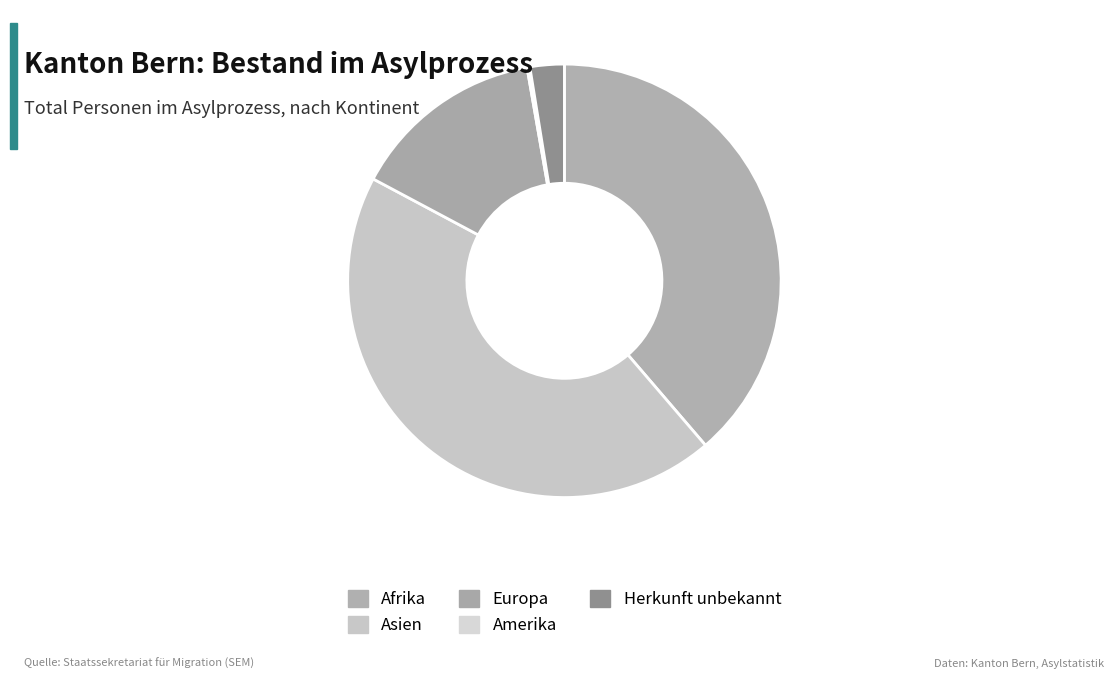

To the nearest percent, what is the difference between the Amerika and Asien slice percentages?

44%